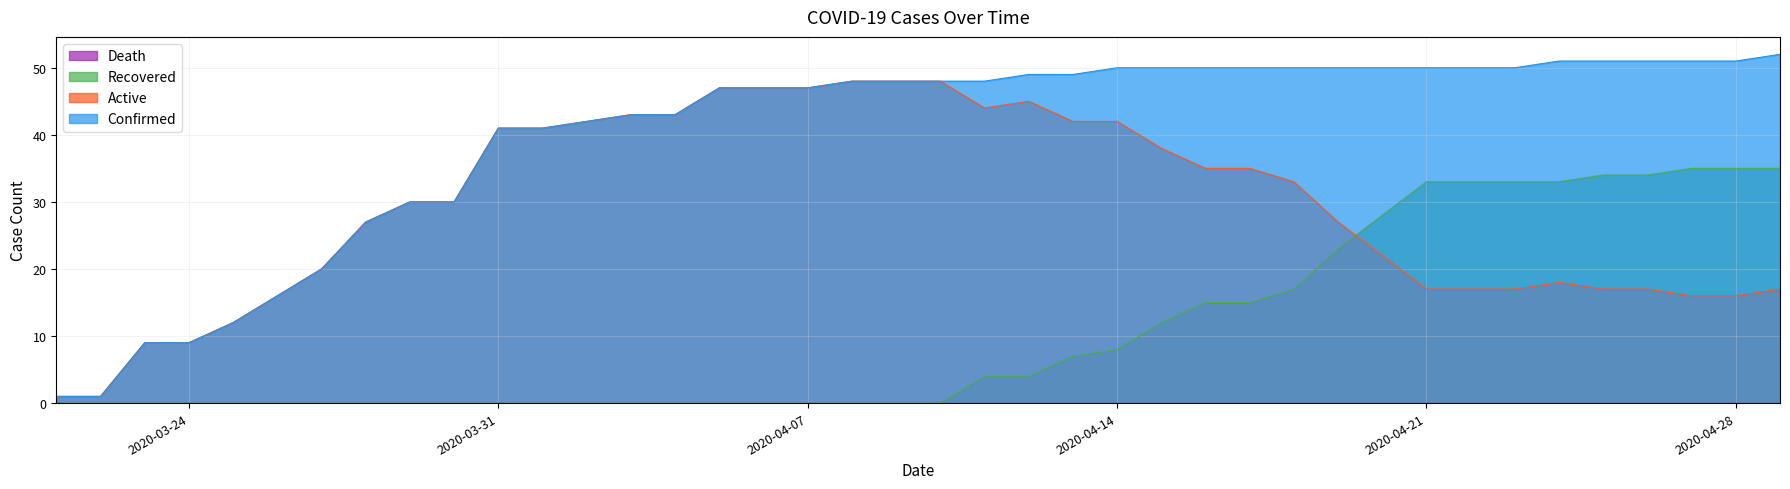

Between 2020-04-07 and 2020-04-19, which is larger?

2020-04-19